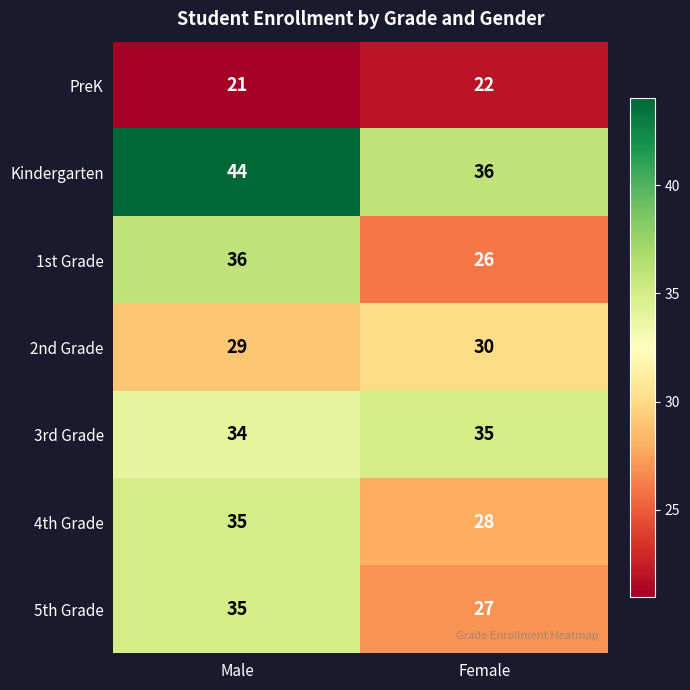

At which label is PreK closest to 21?

Male